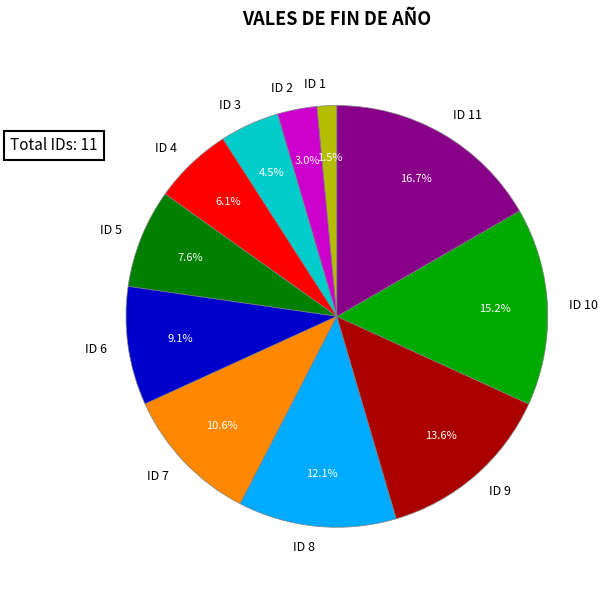

True or false: ID 8 accounts for 12% of the total.

True